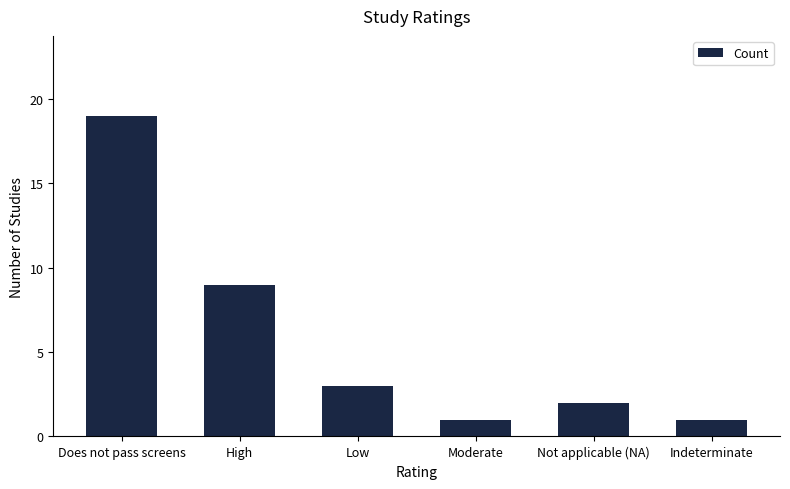

What position from the right is Does not pass screens?

6